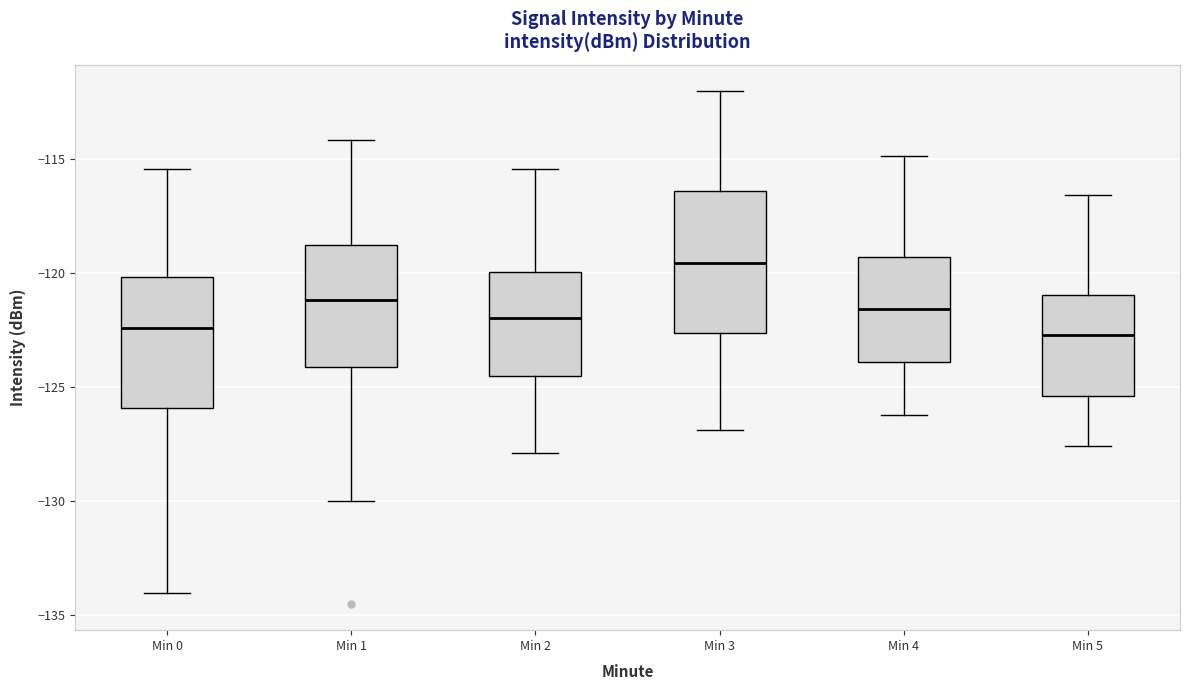

Where is the lower edge of the box for Min 4 on the y-axis? The values are not printed on the chart, so give them approximately, as read against the axis.

-124.0